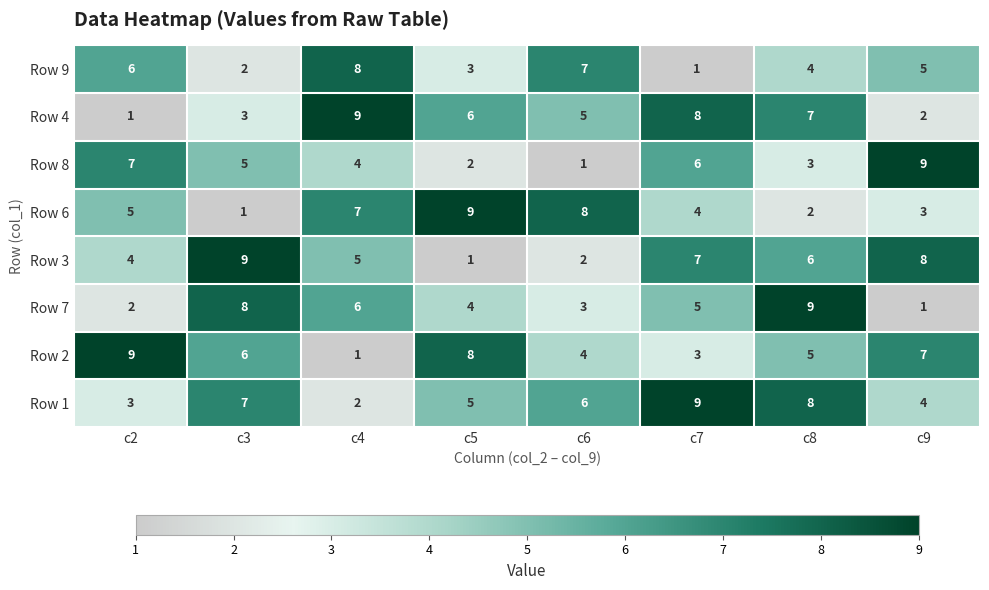

What is the greatest value displayed?

9